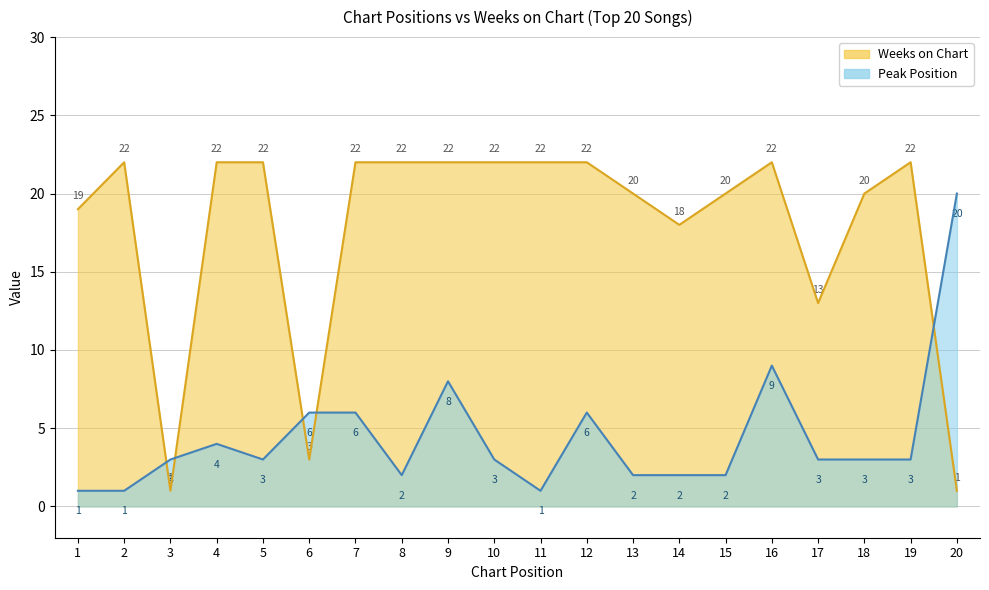

How many interior local peaks does the Peak Position series have?

4